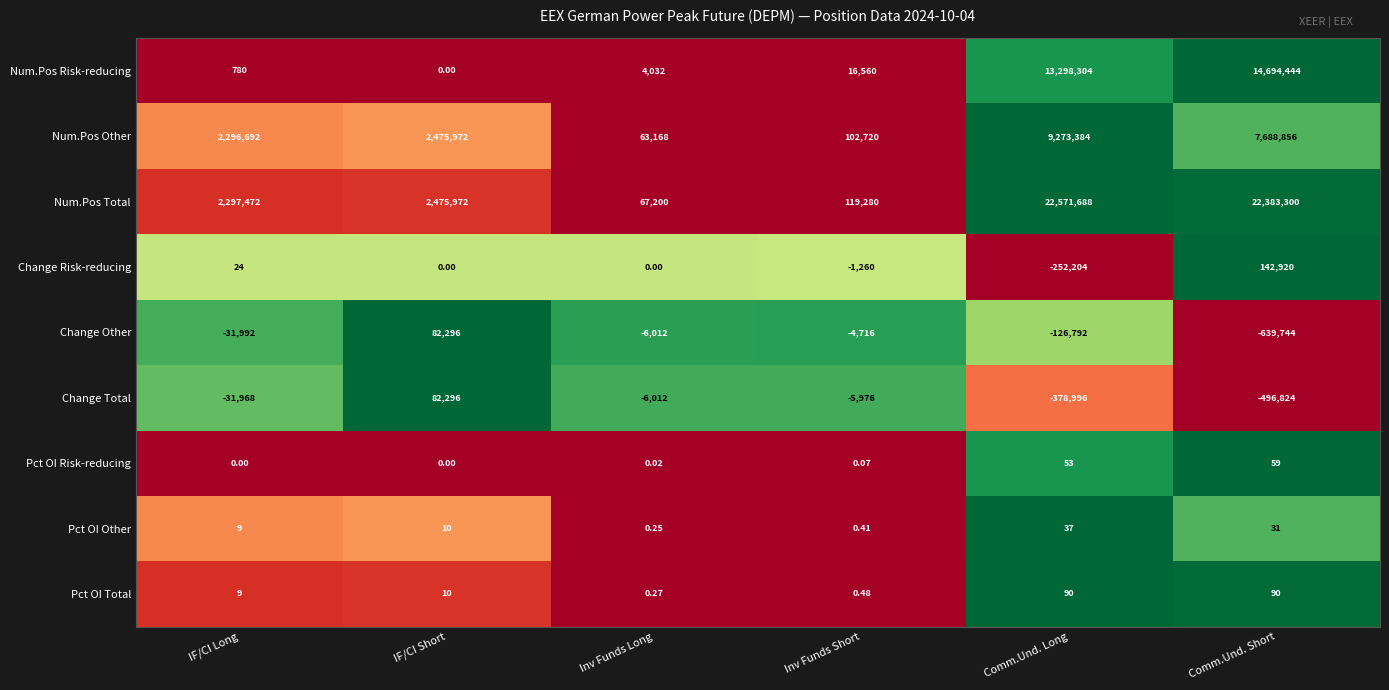

Where is Pct OI Total nearest to the value 45?

IF/CI Short